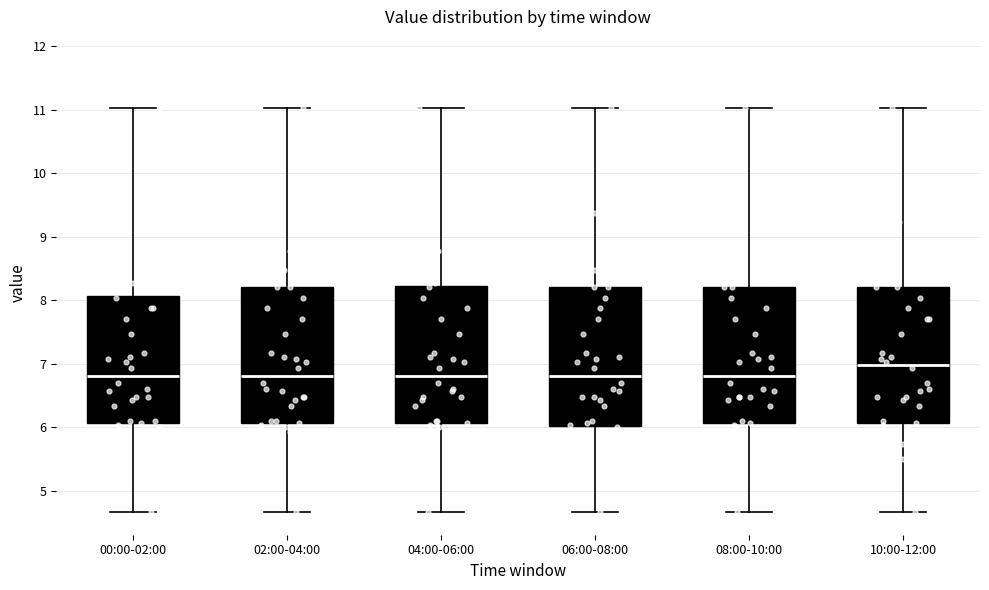

Reading left to right, transcribe this box plot: for each box, give where its median line is, the range the box spans, and where its two whiskers end, as read against the y-axis. The values are not printed on the chart, so give them approximately, as read against the axis.

00:00-02:00: median 6.8, box 6.1 to 8.1, whiskers 4.7 to 11.0
02:00-04:00: median 6.8, box 6.1 to 8.2, whiskers 4.7 to 11.0
04:00-06:00: median 6.8, box 6.1 to 8.2, whiskers 4.7 to 11.0
06:00-08:00: median 6.8, box 6.0 to 8.2, whiskers 4.7 to 11.0
08:00-10:00: median 6.8, box 6.1 to 8.2, whiskers 4.7 to 11.0
10:00-12:00: median 7.0, box 6.1 to 8.2, whiskers 4.7 to 11.0